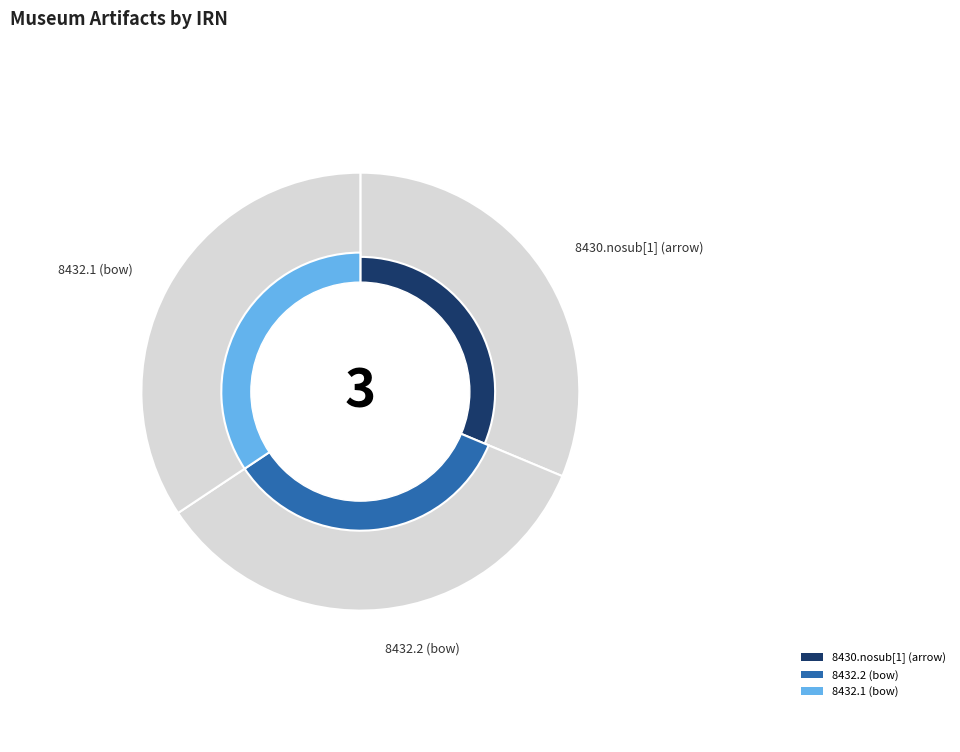

Rank the categories by value from highest to lowest.

8432.1 (bow), 8432.2 (bow), 8430.nosub[1] (arrow)